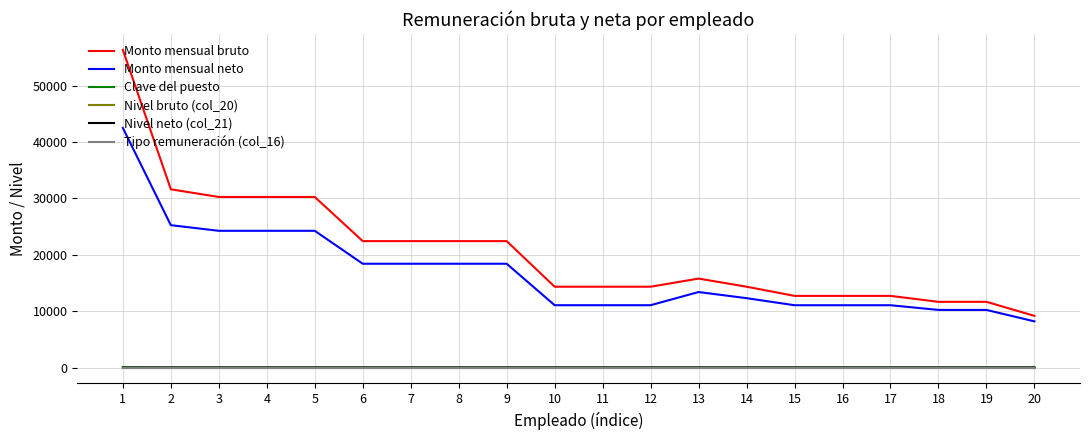

Does the chart display data point markers on the line(s)?

No